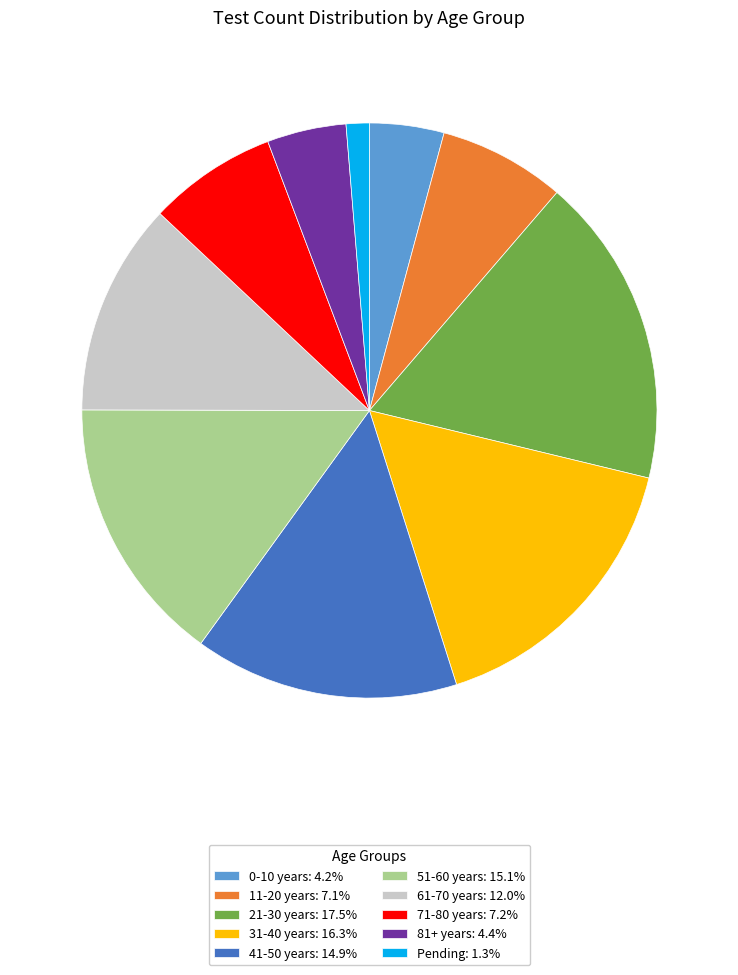

Is it true that 31-40 years is 16% of the pie?

True